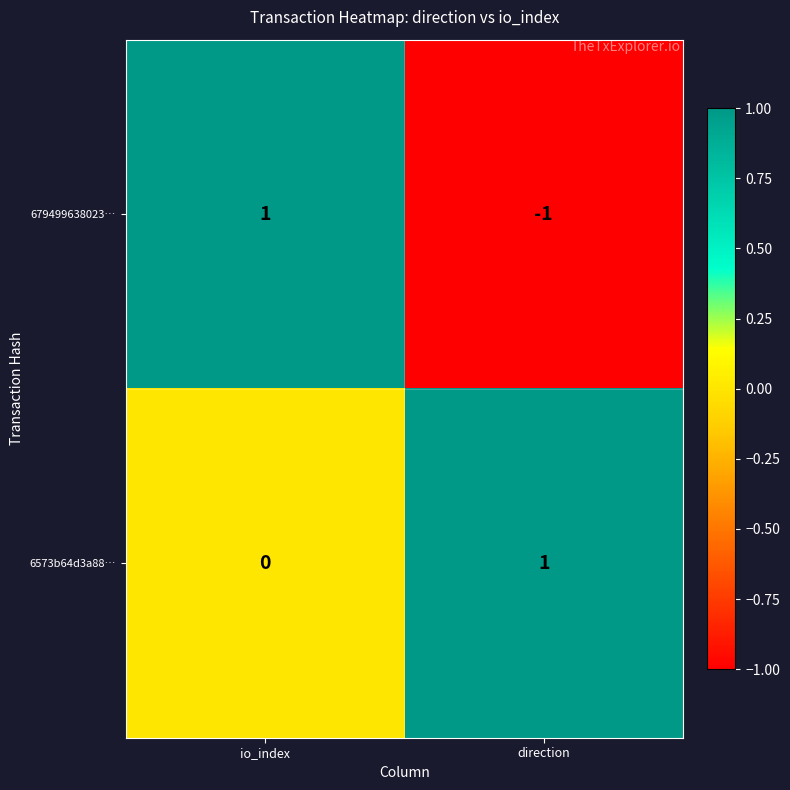

Reading right to left, list all the values displayed in this chart.

679499638023…: direction=-1	io_index=1
6573b64d3a88…: direction=1	io_index=0